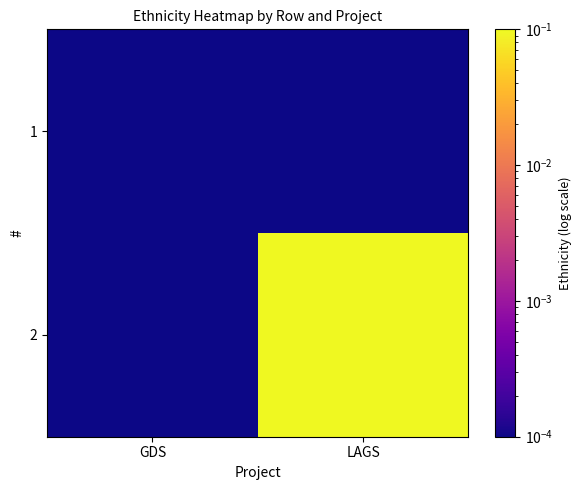

Reading left to right, what are all the values shown in this chart?

1: GDS=0.0	LAGS=0.0
2: GDS=0.0	LAGS=1.0